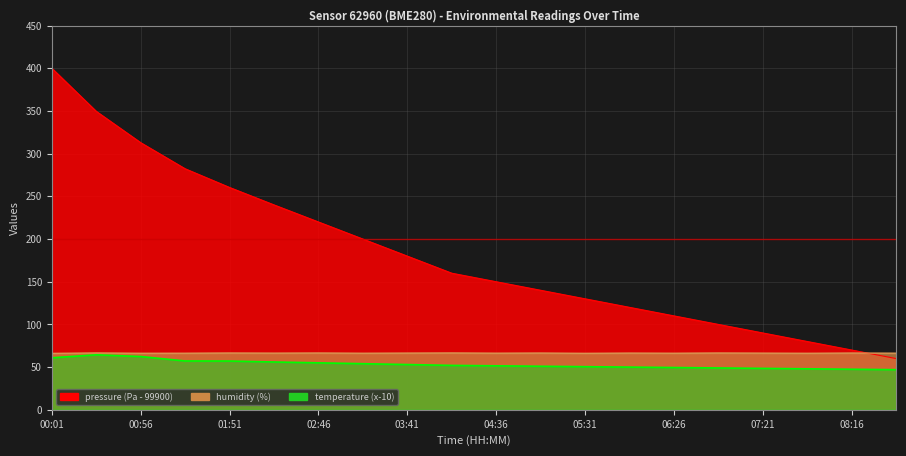

What is the label of the 10th point from the left?

04:08